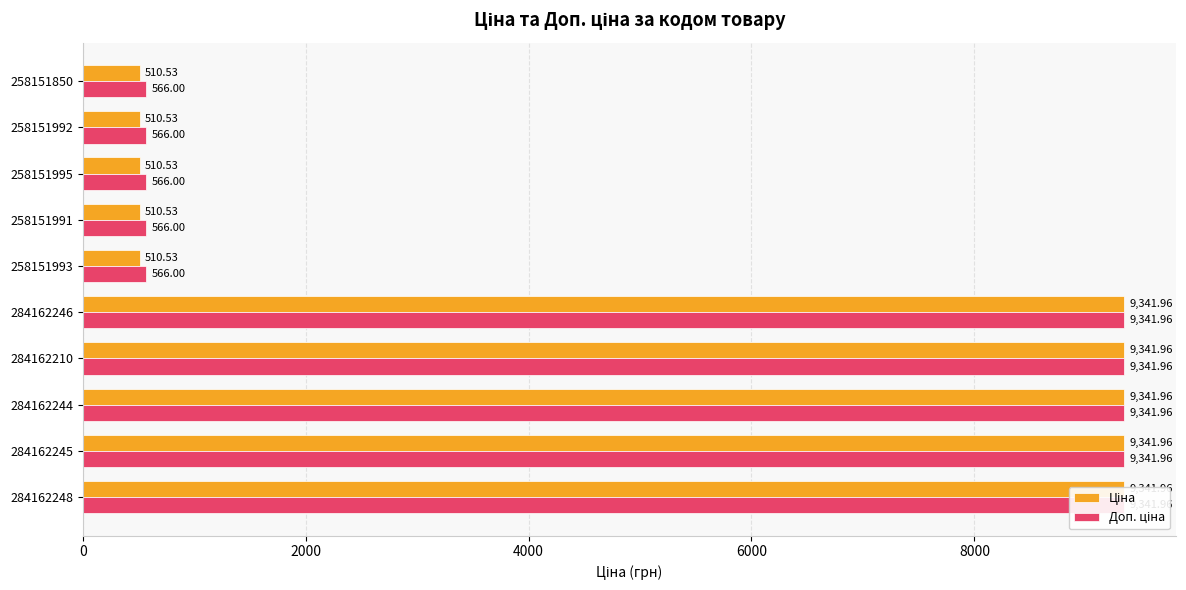

Which series has the largest total across all categories?

Доп. ціна